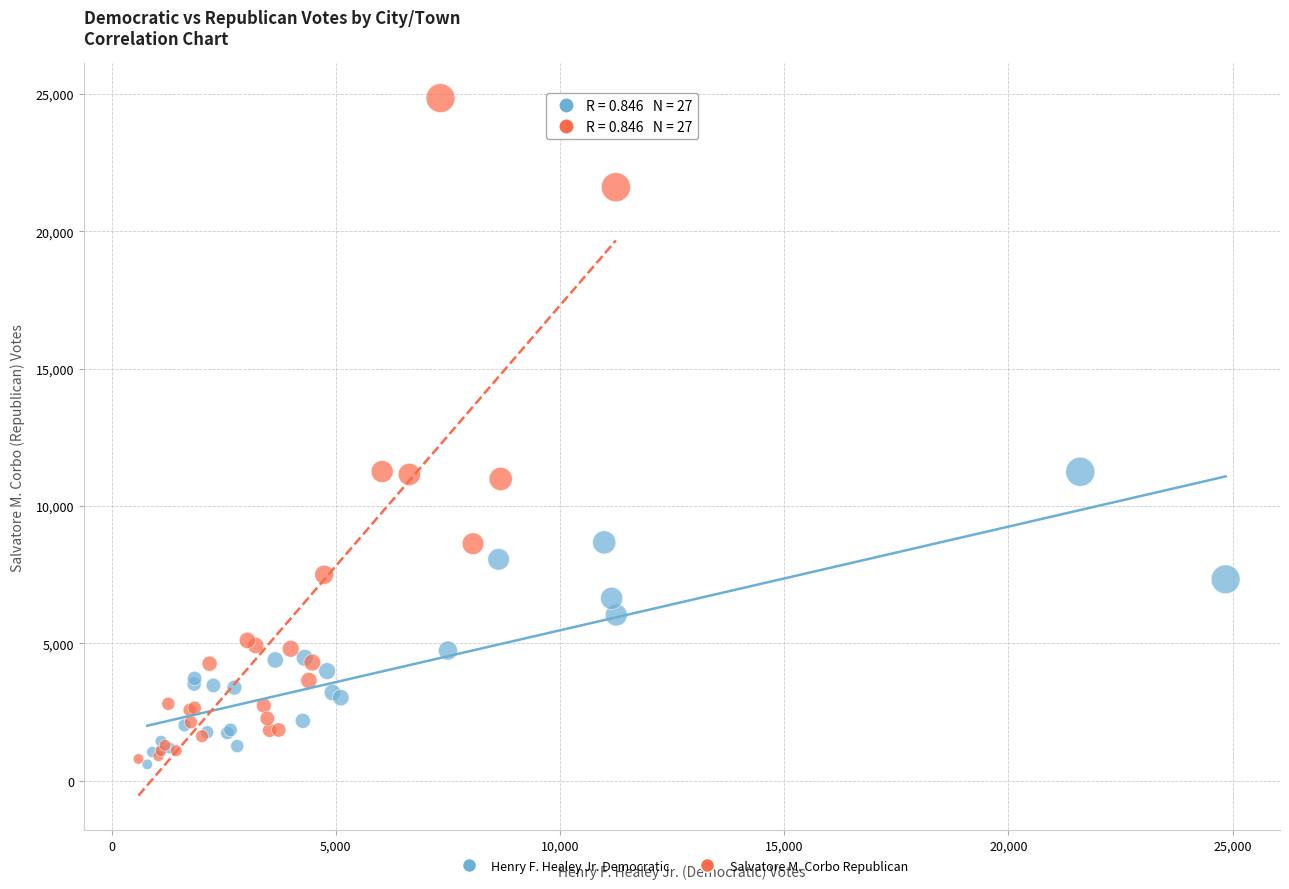

Which series has the largest Y range (max minus min)?

Salvatore M. Corbo Republican